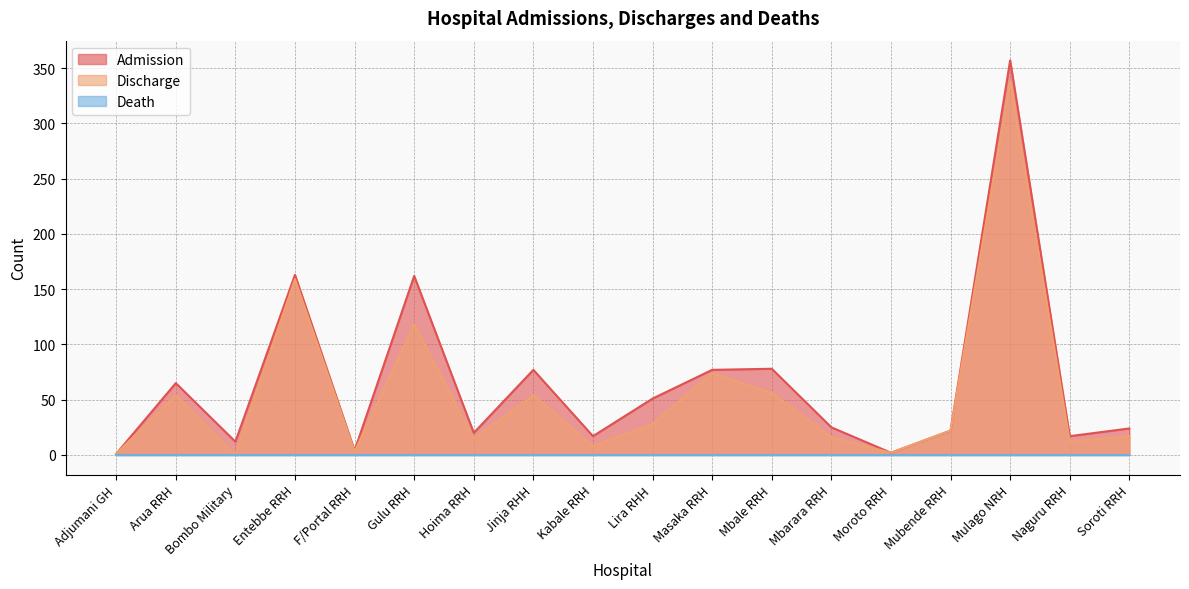

How many lines are shown in the chart?

3